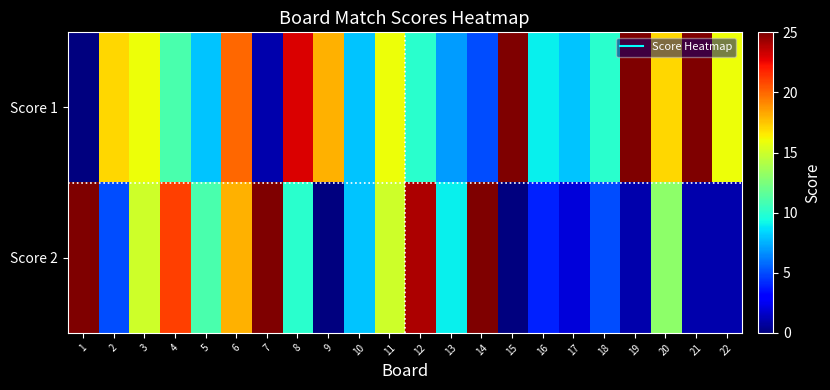

Which series has the largest total across all categories?

Score 1